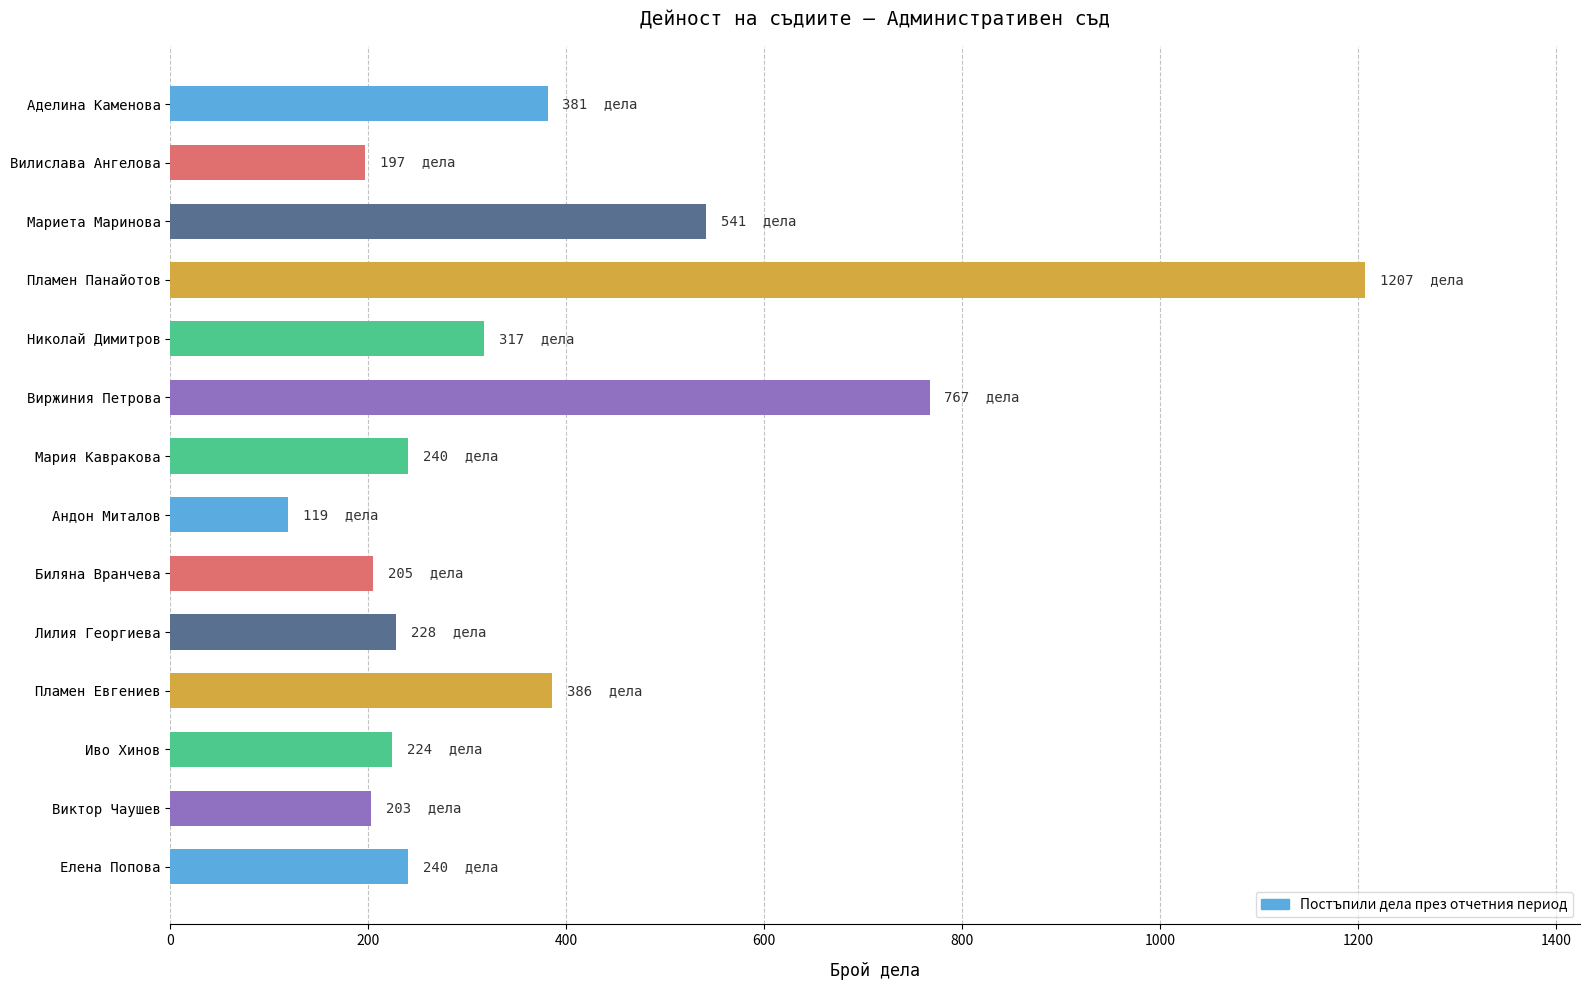

What is the maximum value shown in the chart?

1207